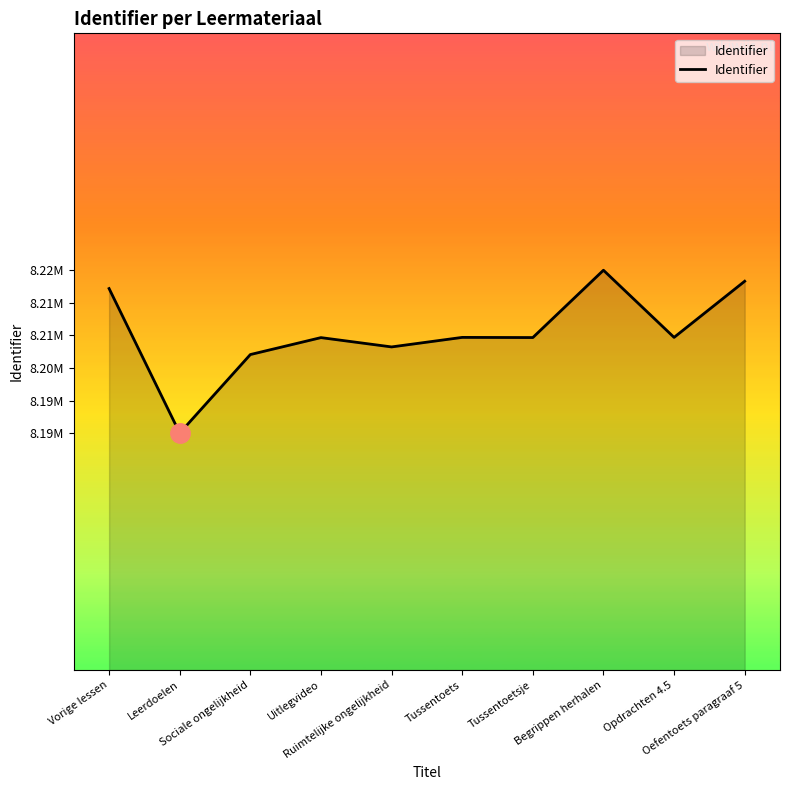

What is the difference between the values at Oefentoets paragraaf 5 and Begrippen herhalen?

2325